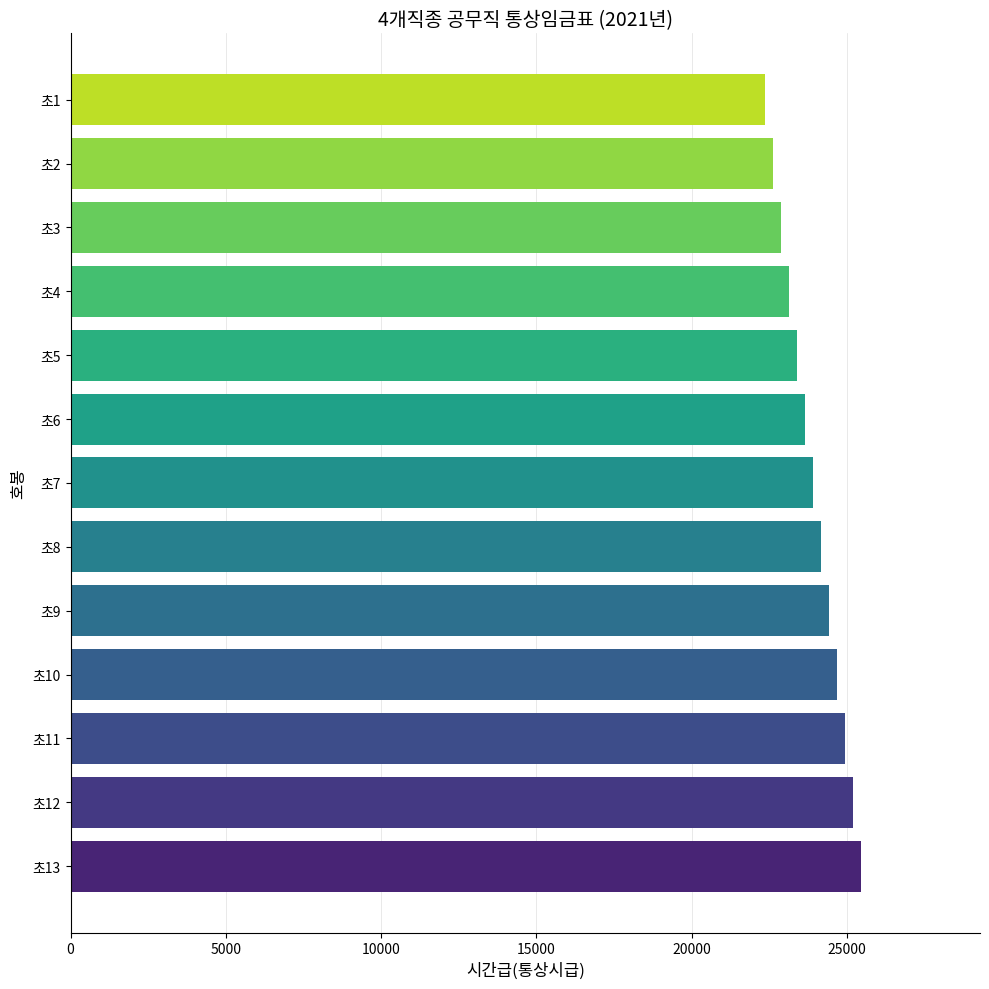

Does the chart contain stacked bars?

No